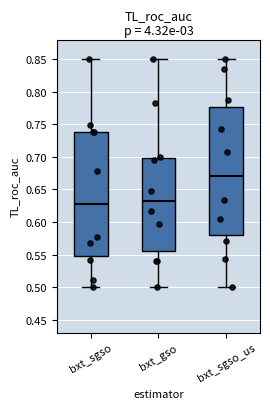

Reading left to right, transcribe this box plot: for each box, give where its median line is, the range the box spans, and where its two whiskers end, as read against the y-axis. The values are not printed on the chart, so give them approximately, as read against the axis.

bxt_sgso: median 0.625, box 0.550 to 0.740, whiskers 0.500 to 0.850
bxt_gso: median 0.630, box 0.555 to 0.700, whiskers 0.500 to 0.850
bxt_sgso_us: median 0.670, box 0.580 to 0.775, whiskers 0.500 to 0.850